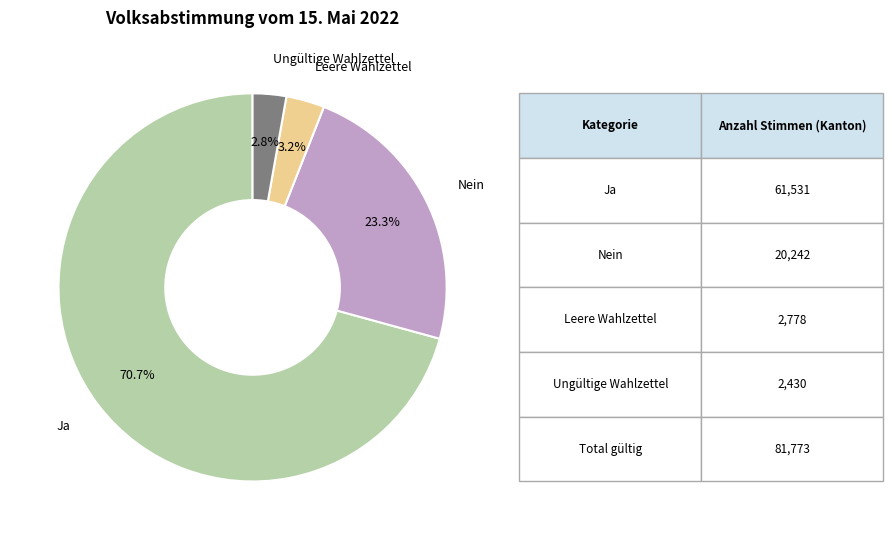

How many slices are in this pie chart?

4